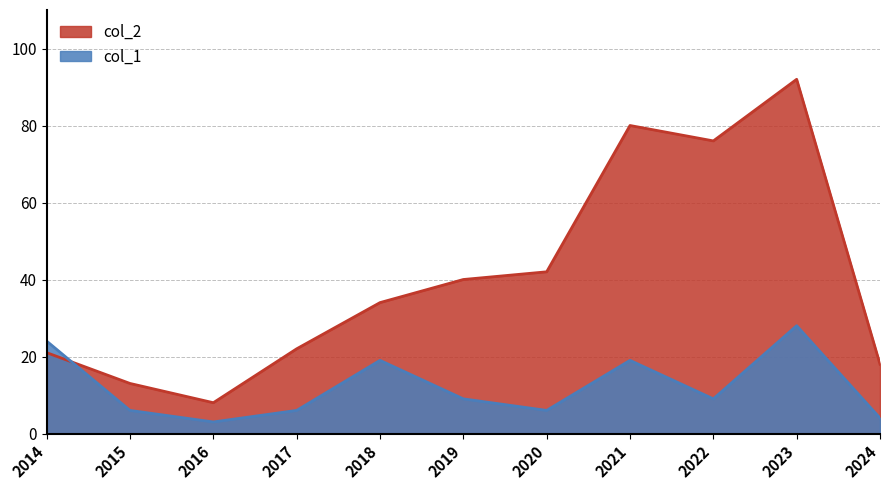

Where does the col_1 series first go above 9?

2014